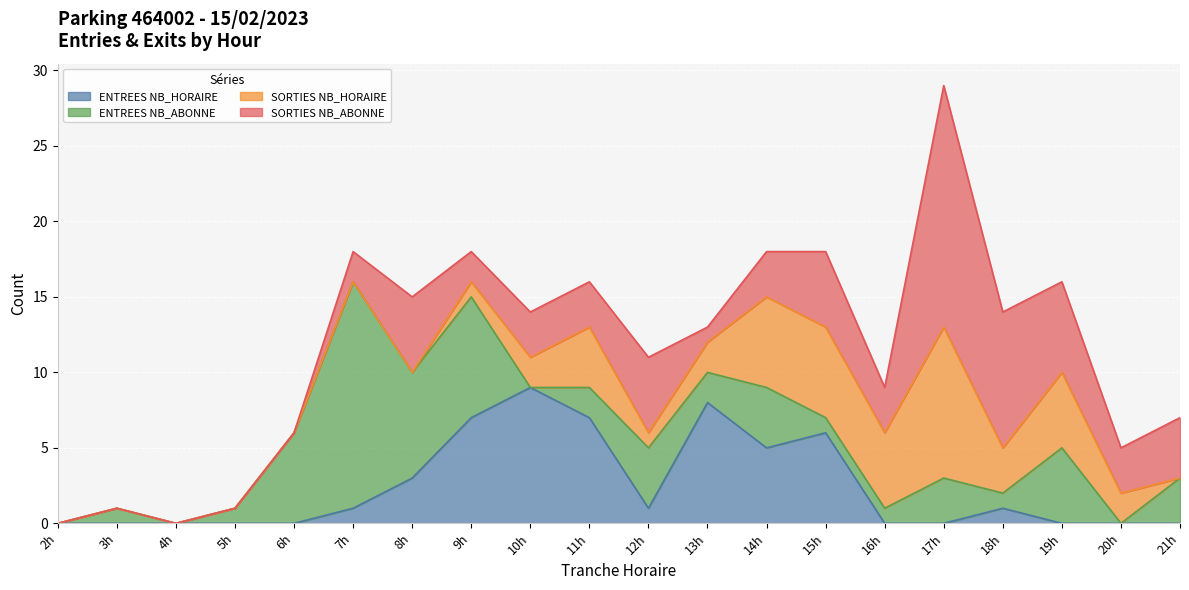

Is it true that SORTIES NB_ABONNE equals 2 at 10?

False